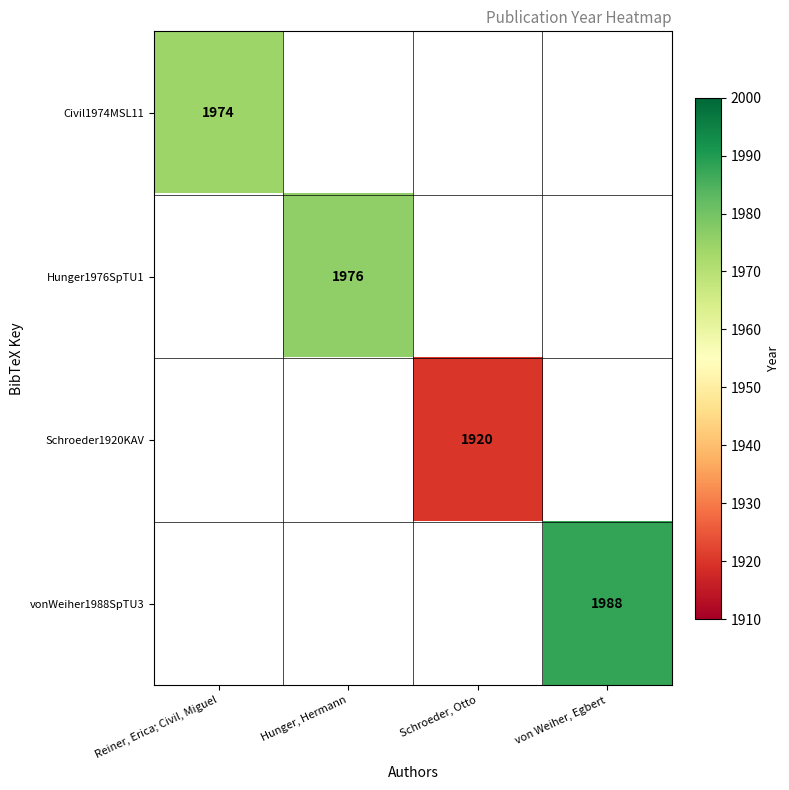

At which category does the chart reach its peak across all series?

von Weiher, Egbert